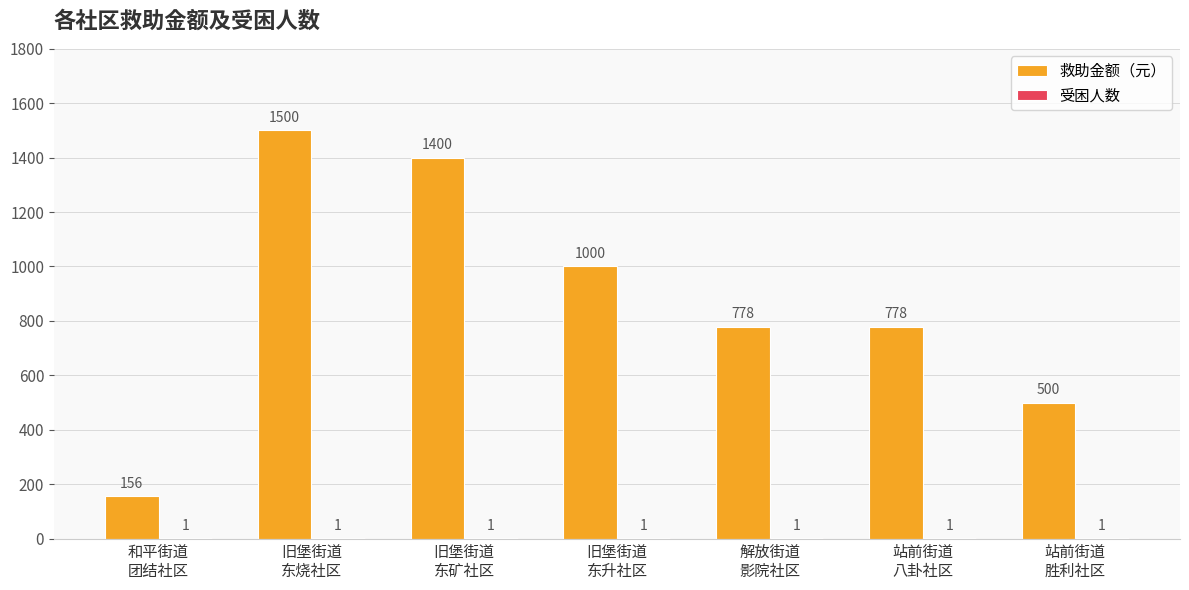

True or false: 救助金额（元） has a value of 778 at 站前街道
八卦社区.

True